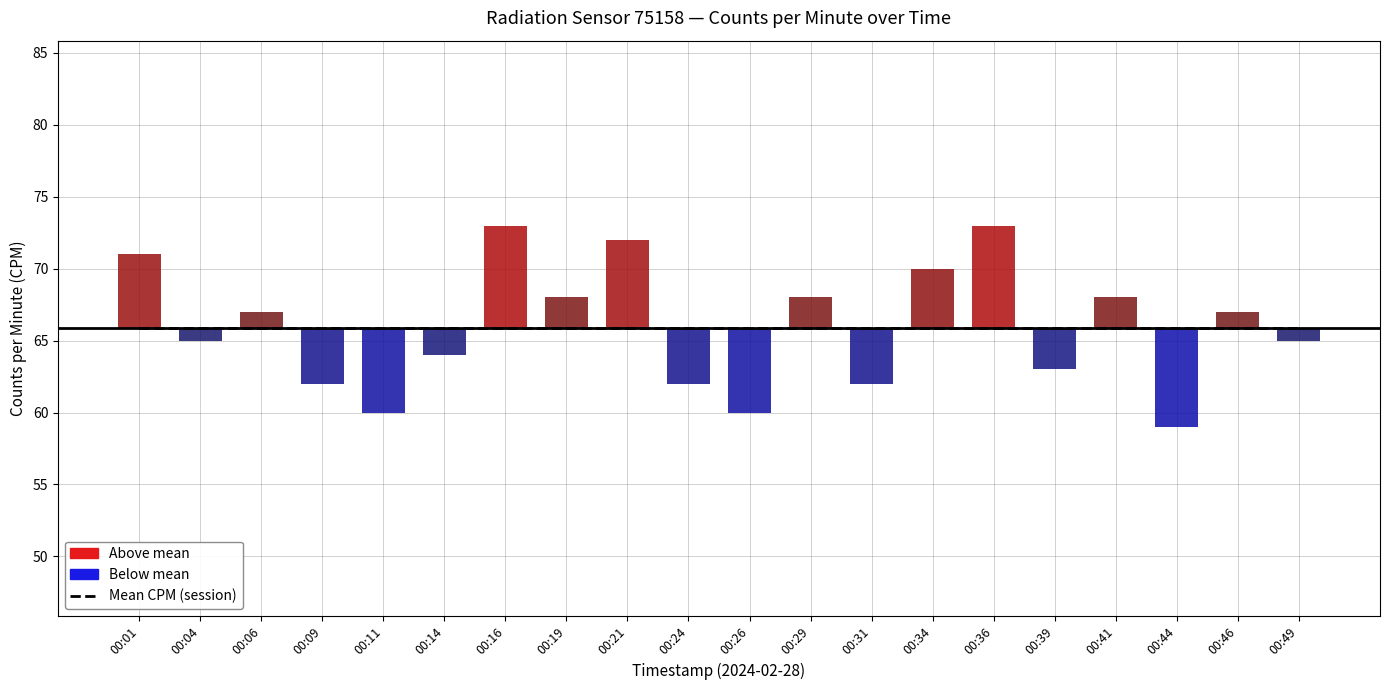

Are the bars horizontal?

No